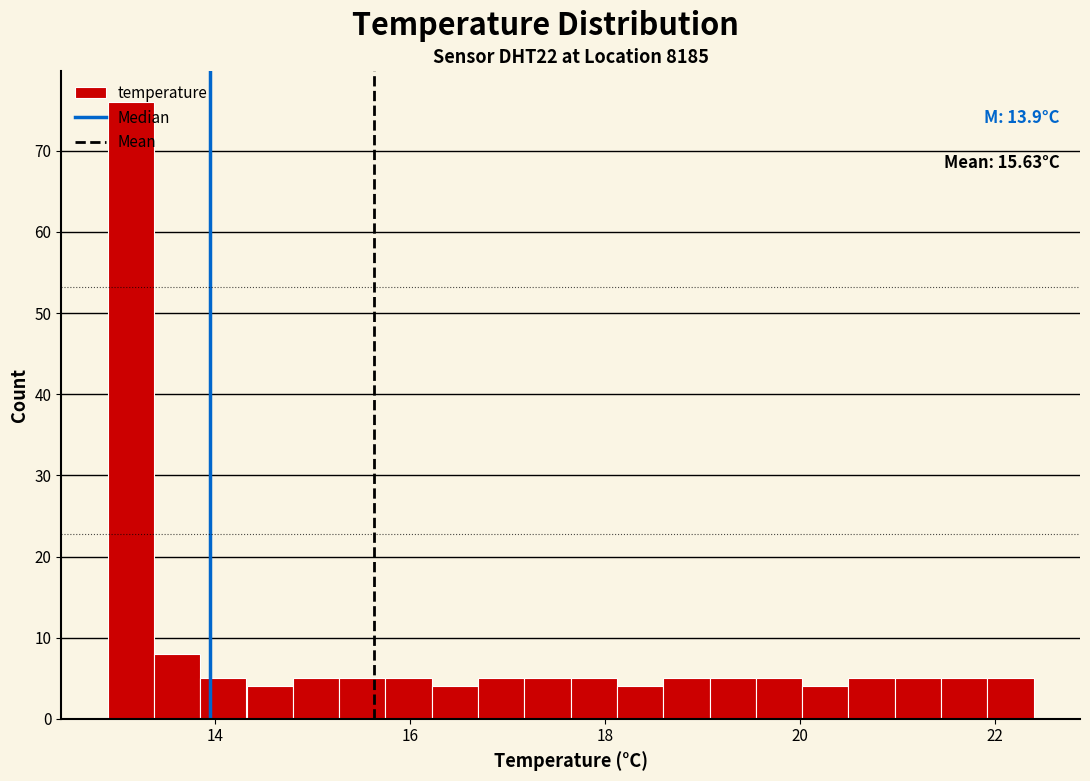

Read against the x-axis, roughly where is the centre of the tallest bar?

13.2